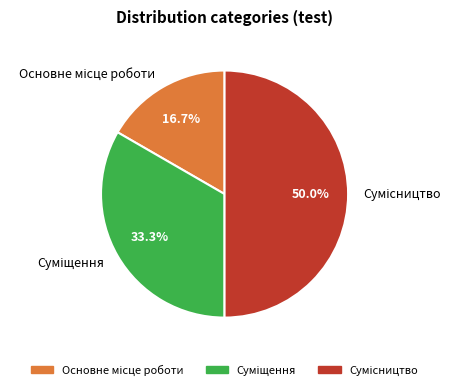

How many segments does this pie chart have?

3